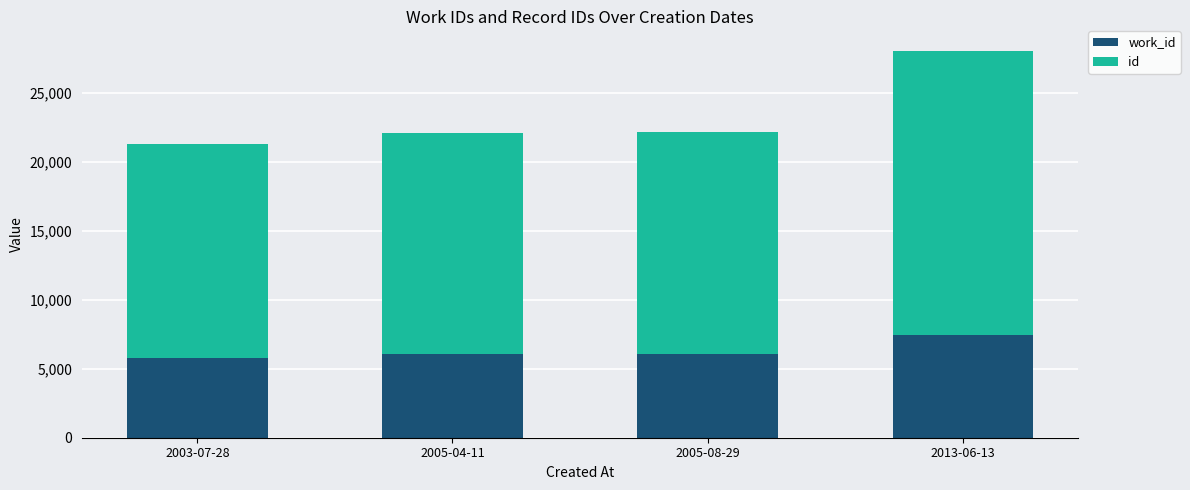

At which category is the sum across all series the highest?

2013-06-13